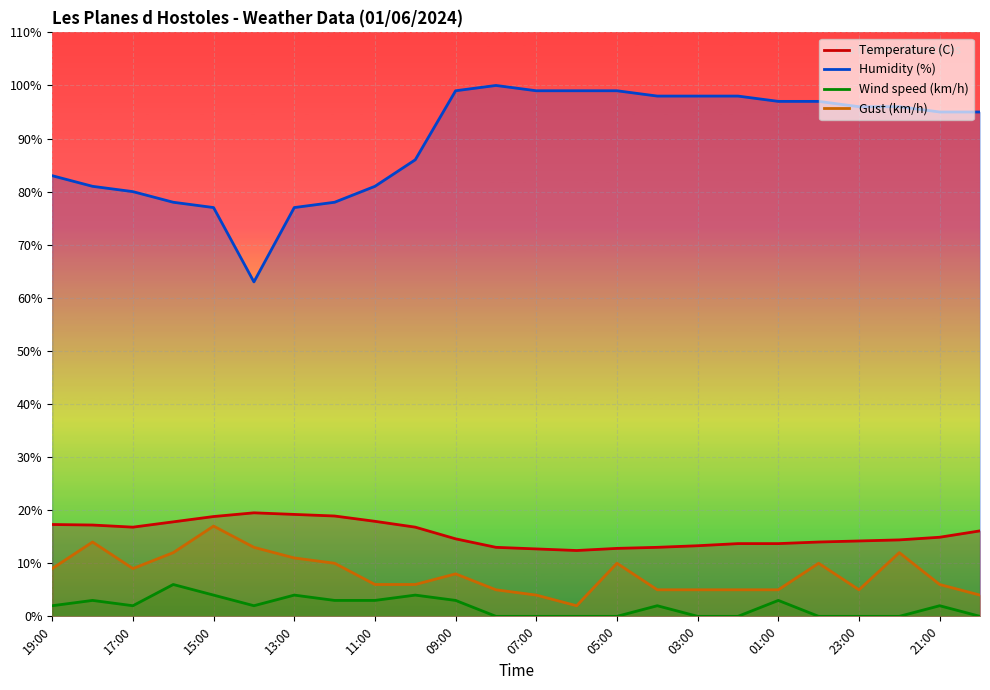

In Temperature (C), how many points are higher than both neighbors (excluding endpoints)?

1